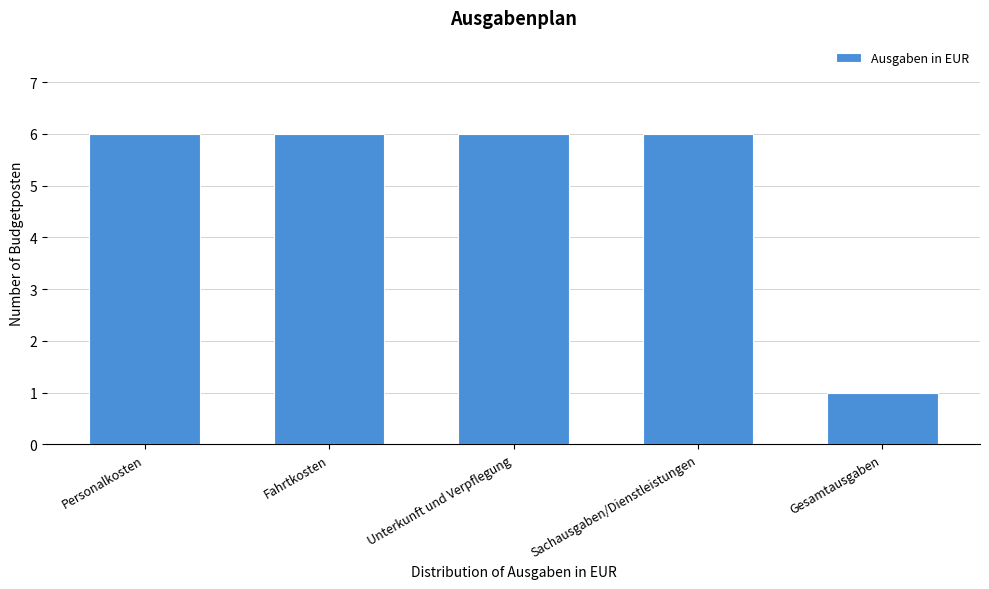

Reading left to right, list all the values displayed in this chart.

6	6	6	6	1